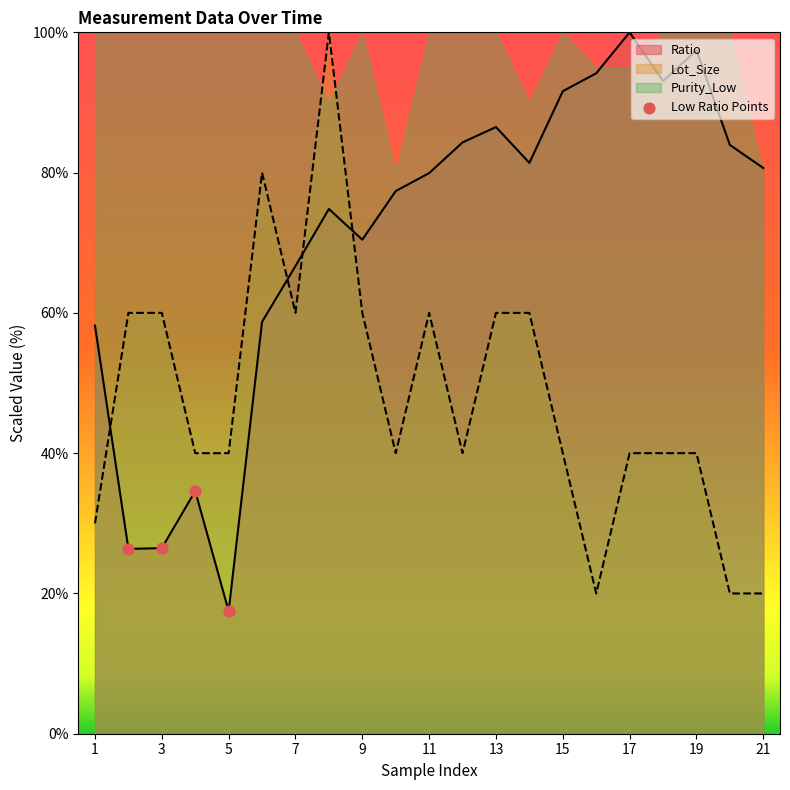

What is the lowest value of the Ratio series?

17.5